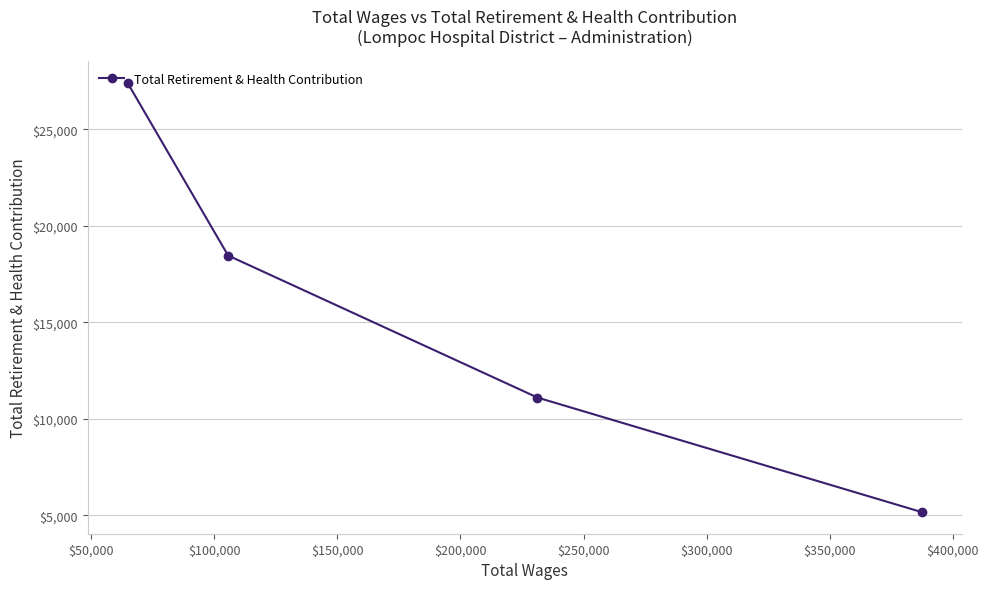

What is the value of the 4th point from the left?

5158